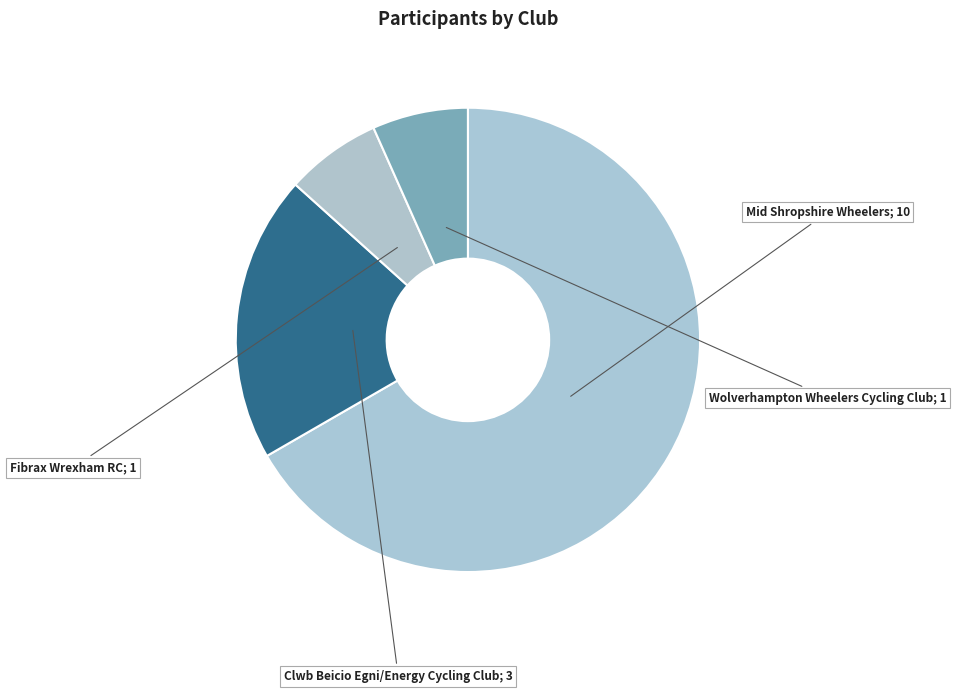

How many segments does this pie chart have?

4